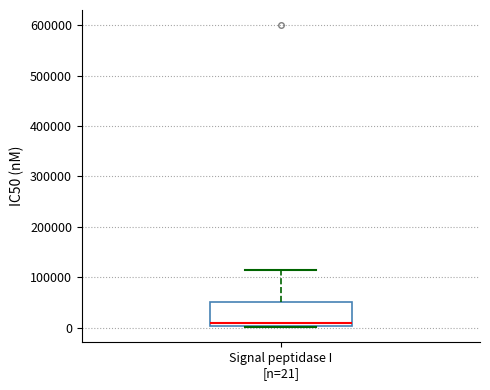

Transcribe this box plot: give where the median line is, the range the box spans, and where the two whiskers end, as read against the y-axis. The values are not printed on the chart, so give them approximately, as read against the axis.

median 10000, box 0 to 50000, whiskers 0 (just below the box's lower edge) to 120000